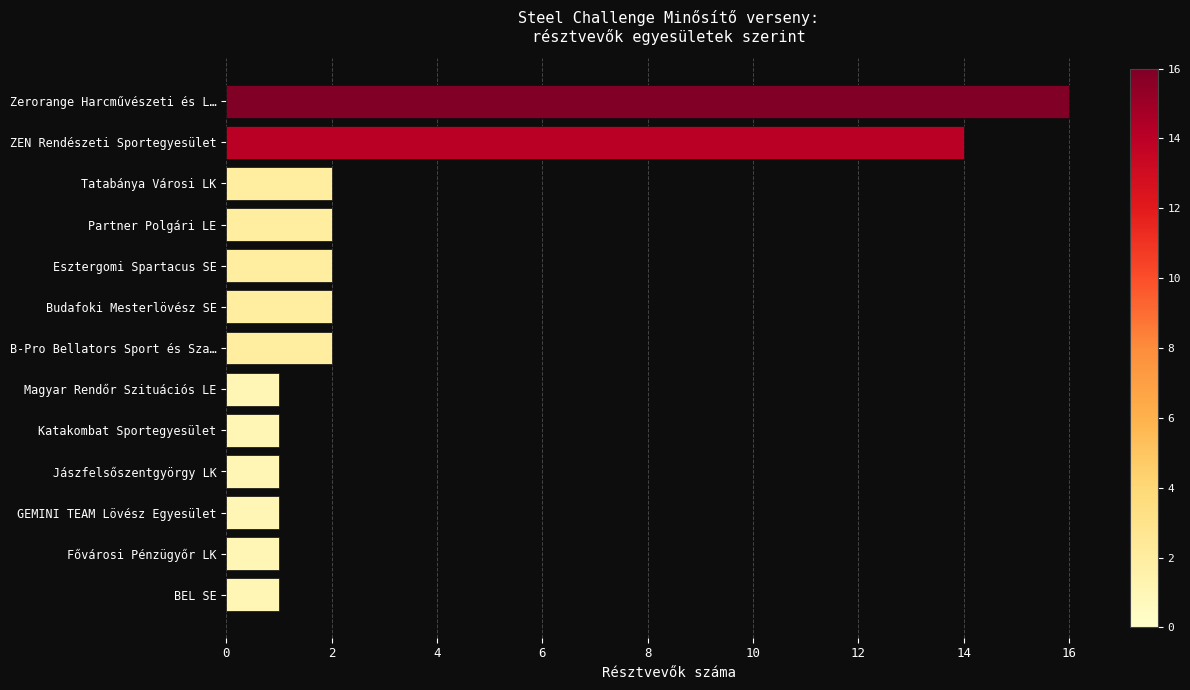

True or false: the data shows 16 at Zerorange Harcművészeti és L….

True